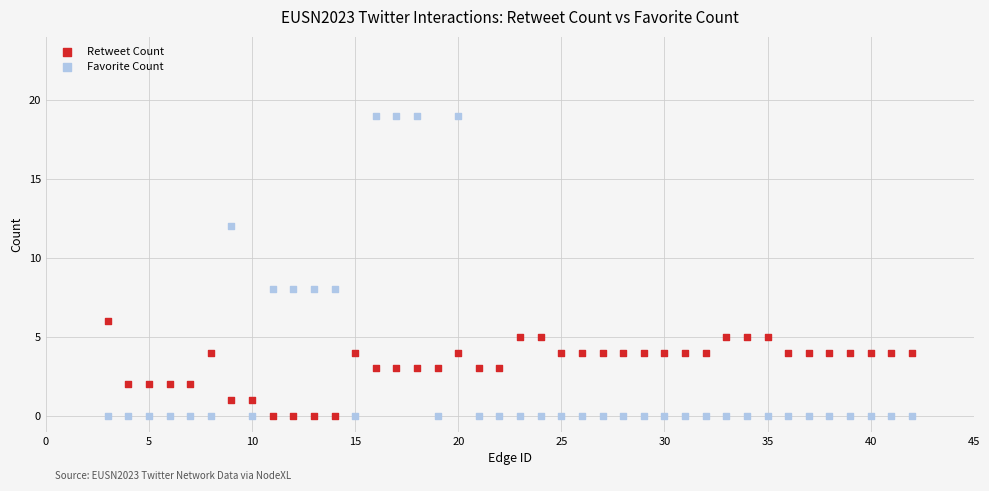

Which series has the largest Y range (max minus min)?

Favorite Count